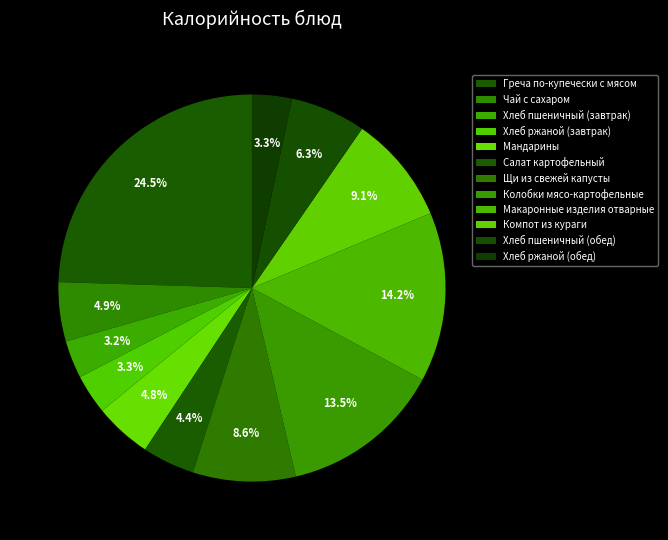

To the nearest percent, what is the combined percentage of Хлеб пшеничный (обед) and Чай с сахаром?

11%